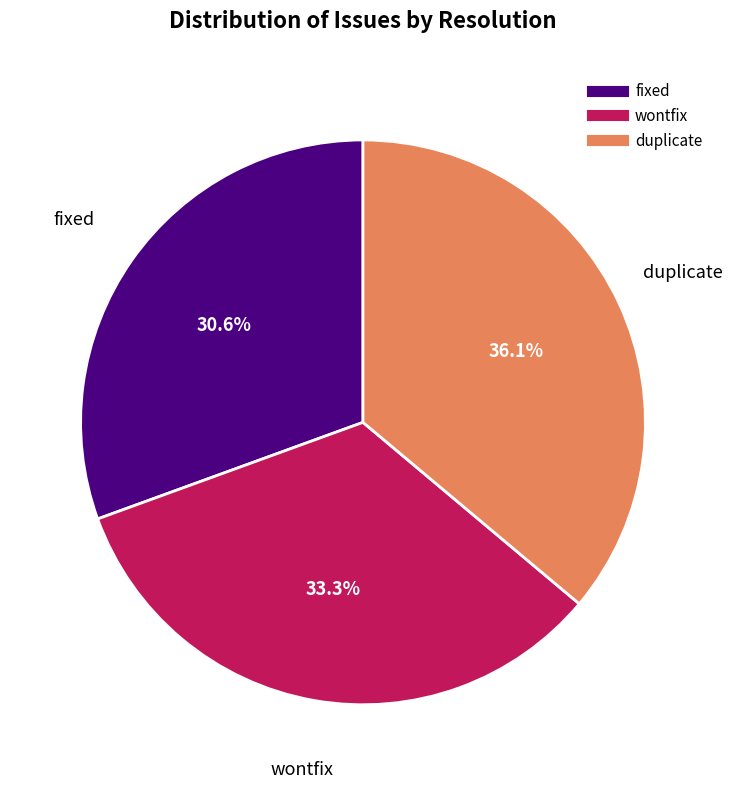

What is the smallest slice in the pie chart?

fixed